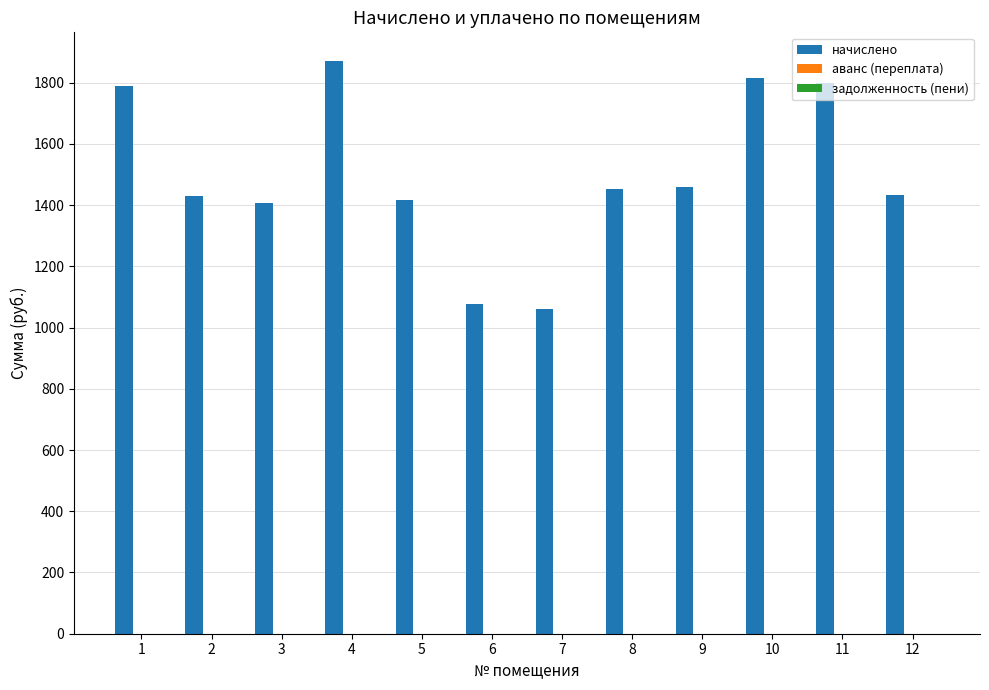

What is the total value across all series at 5?

1417.7